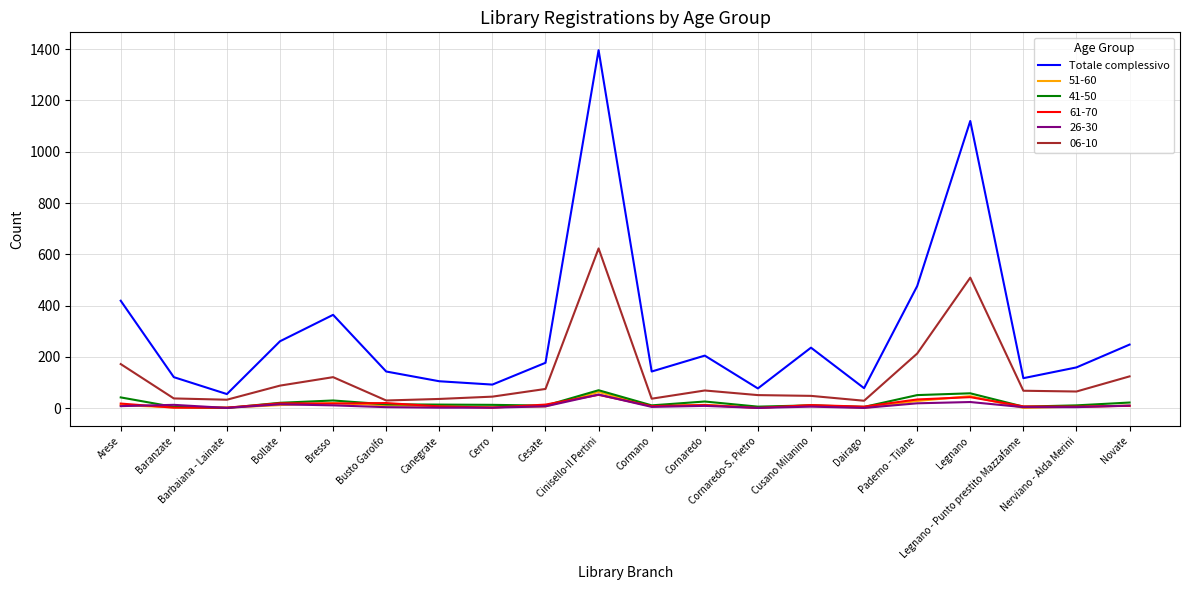

Which series has the largest total across all categories?

Totale complessivo